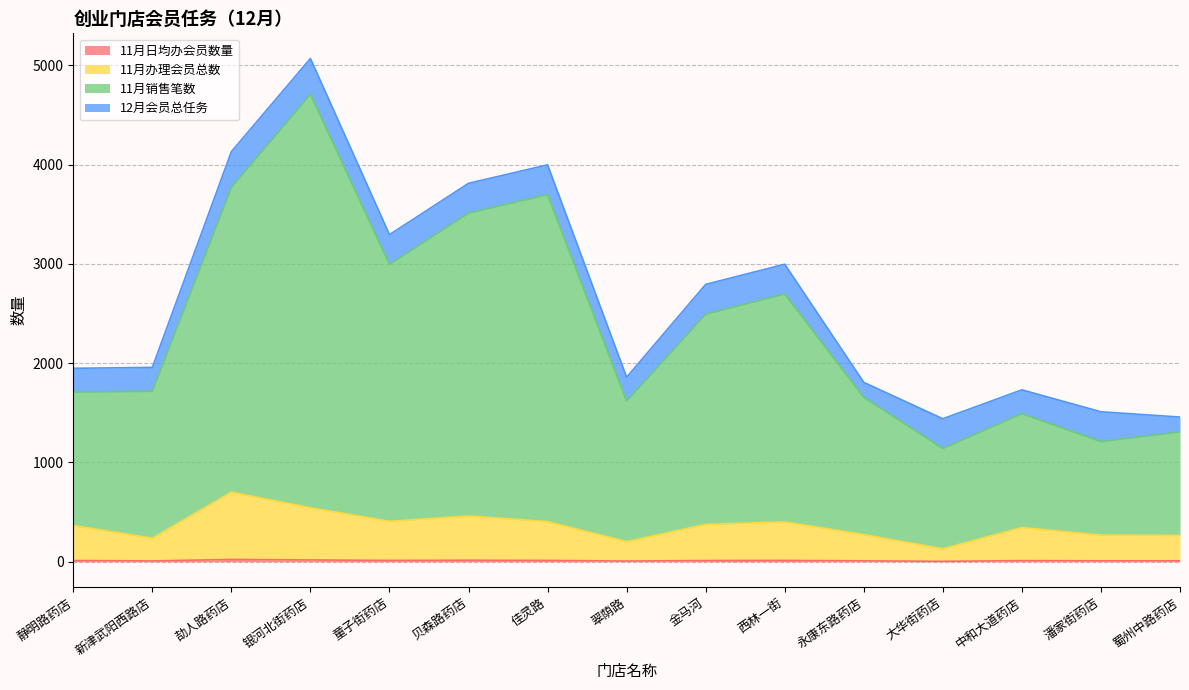

At which label does 11月办理会员总数 reach its peak?

劼人路药店